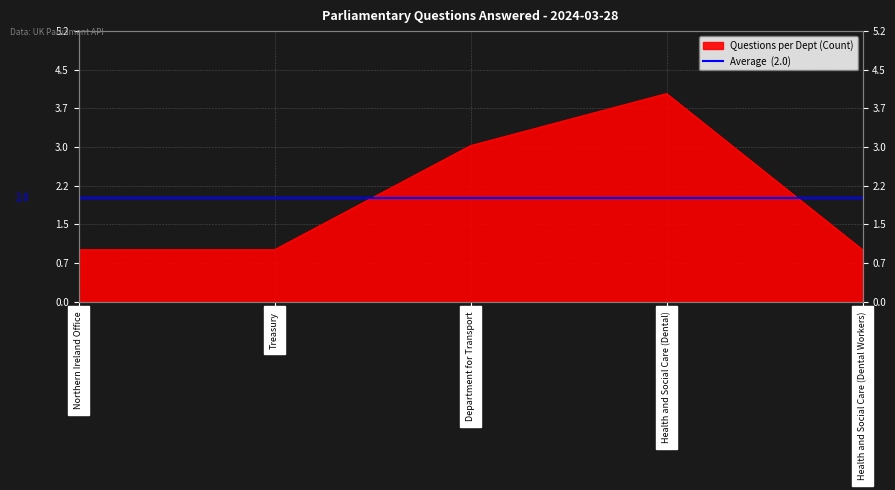

Which has a higher value, Health and Social Care (Dental) or Health and Social Care (Dental Workers)?

Health and Social Care (Dental)